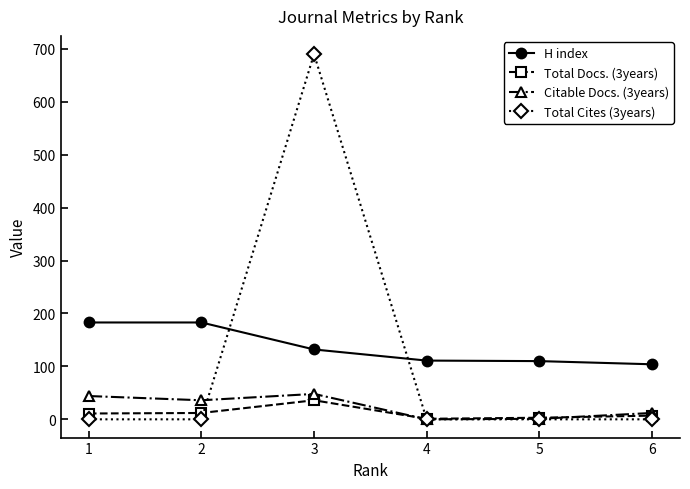

The H index series shows 183 at 1. True or false?

True